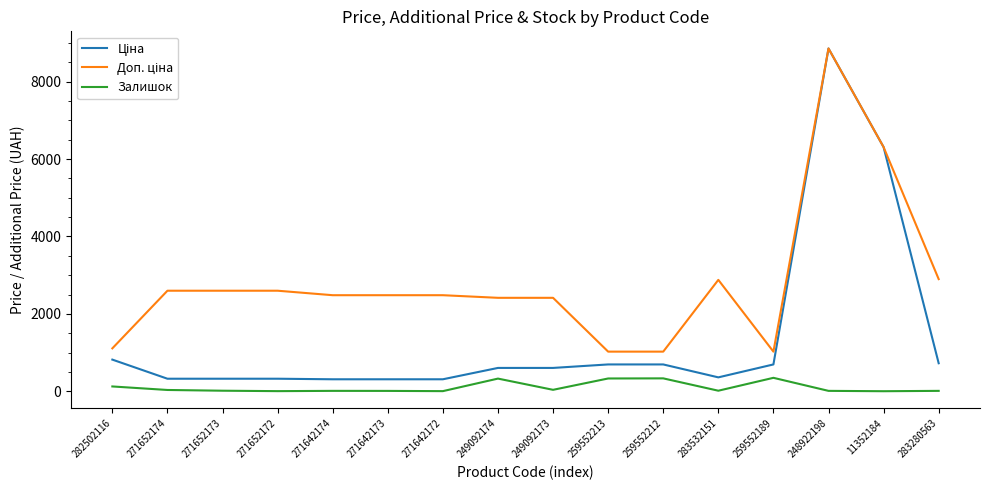

What is the difference between the highest and lowest values at 259552212?

690.6